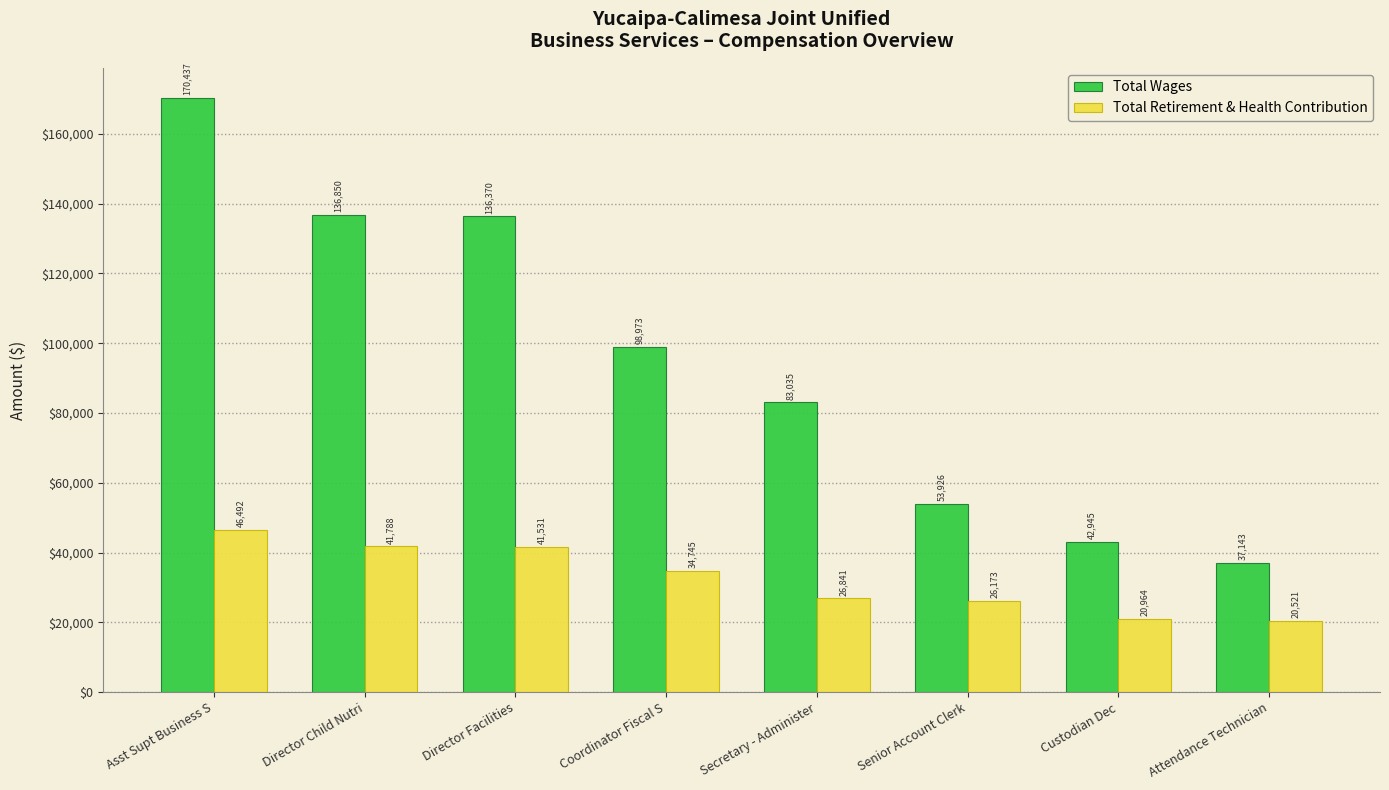

True or false: Total Wages has a value of 22268 at Secretary - Administer.

False